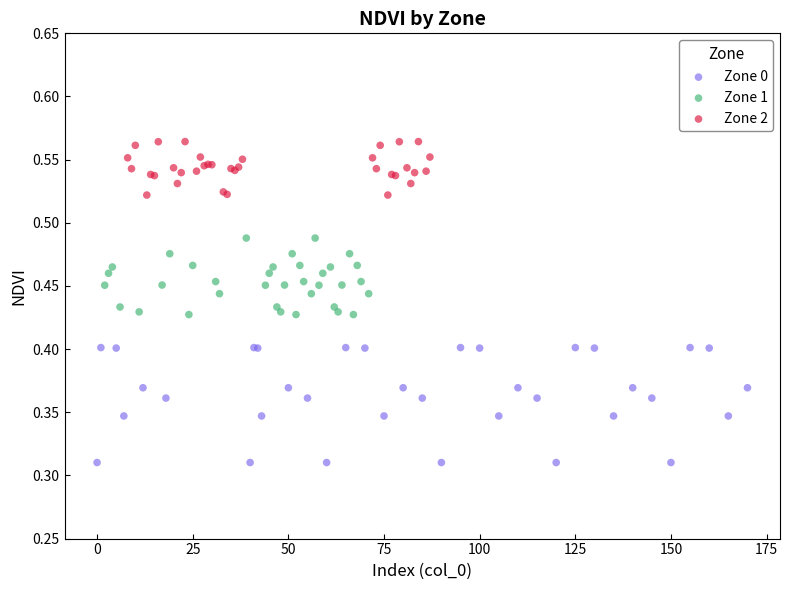

What are all the series names shown in the legend?

Zone 0, Zone 1, Zone 2